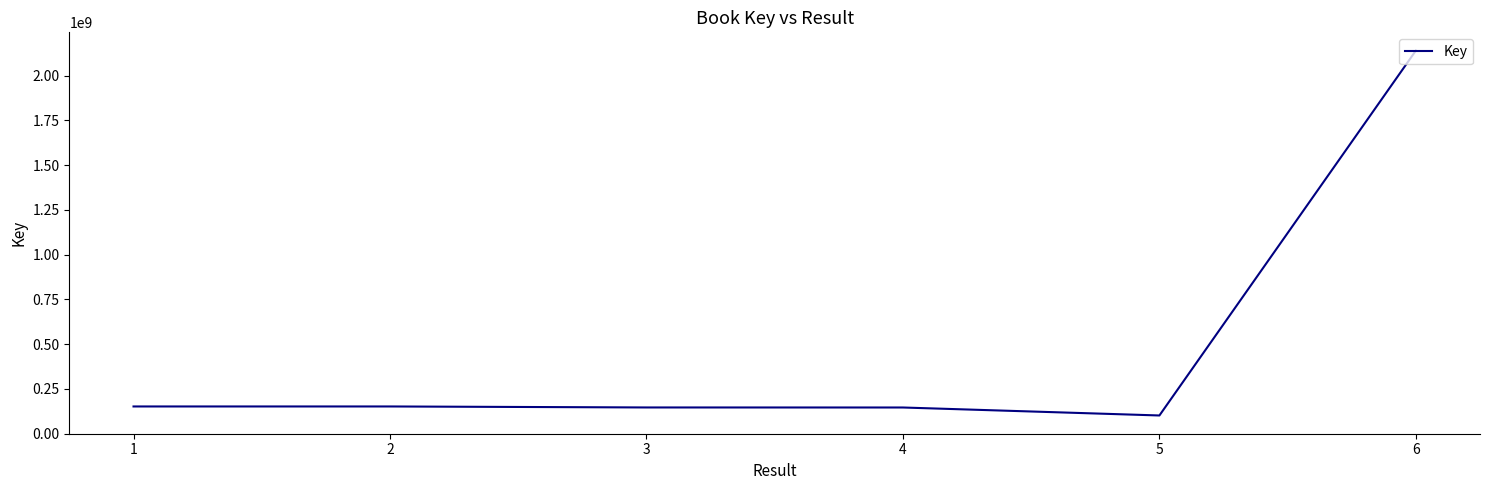

What is the sum of all values?

2833379030